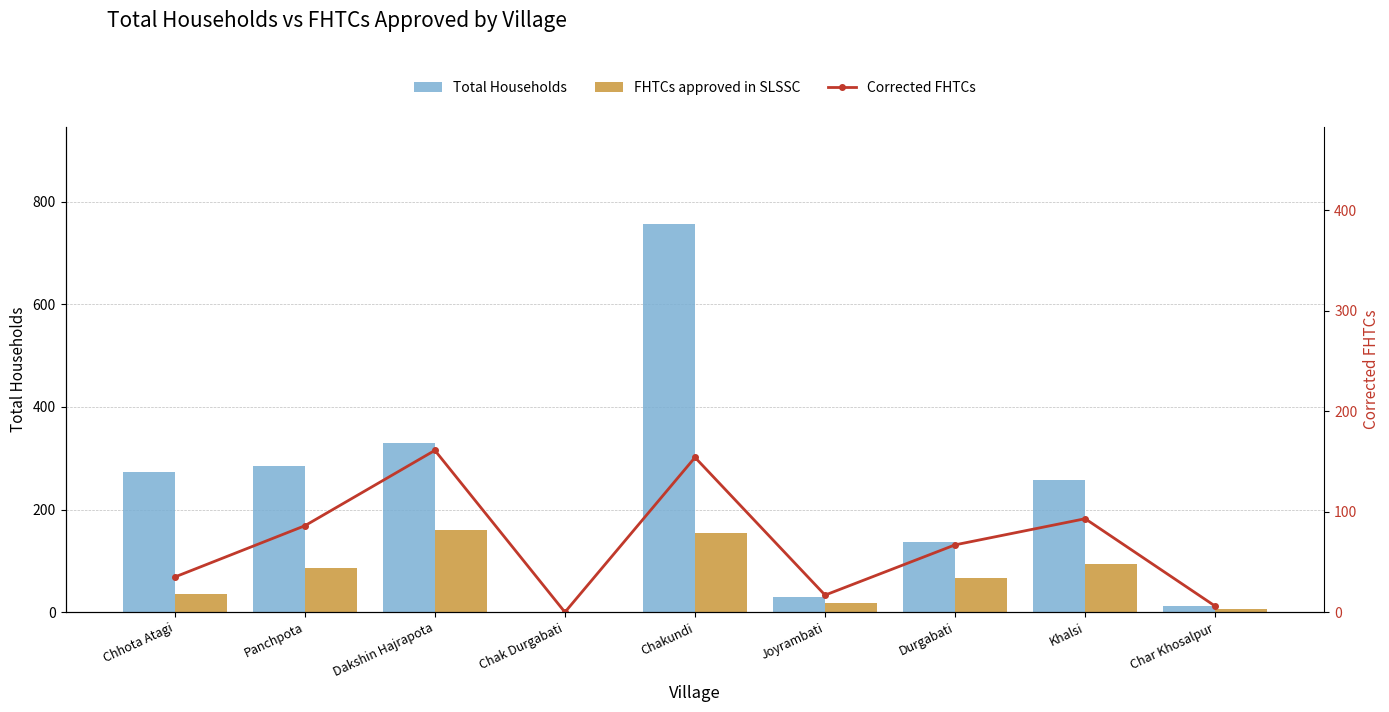

Is it true that Corrected FHTCs equals 161 at Dakshin Hajrapota?

True